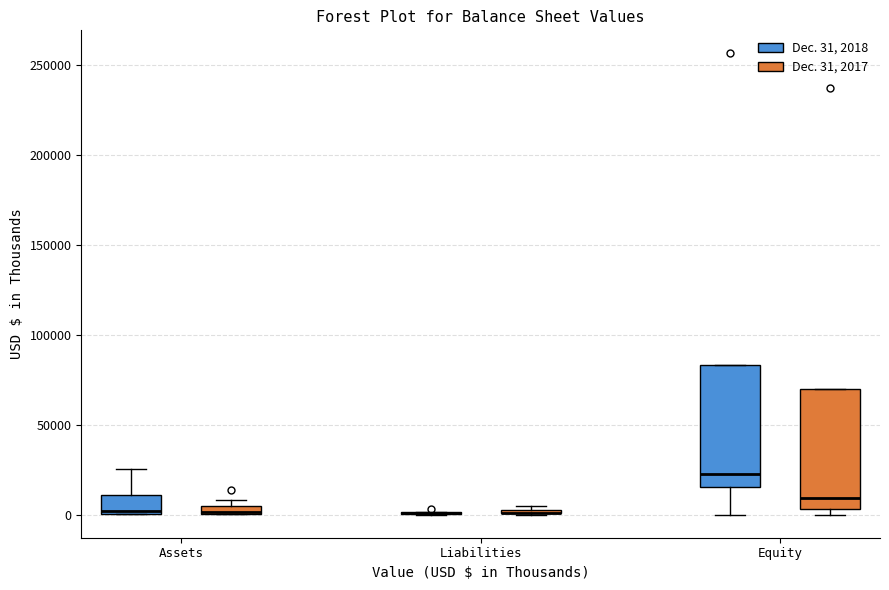

Where does the upper whisker of the box for Assets (Dec. 31, 2018) end on the y-axis? The values are not printed on the chart, so give them approximately, as read against the axis.

25000